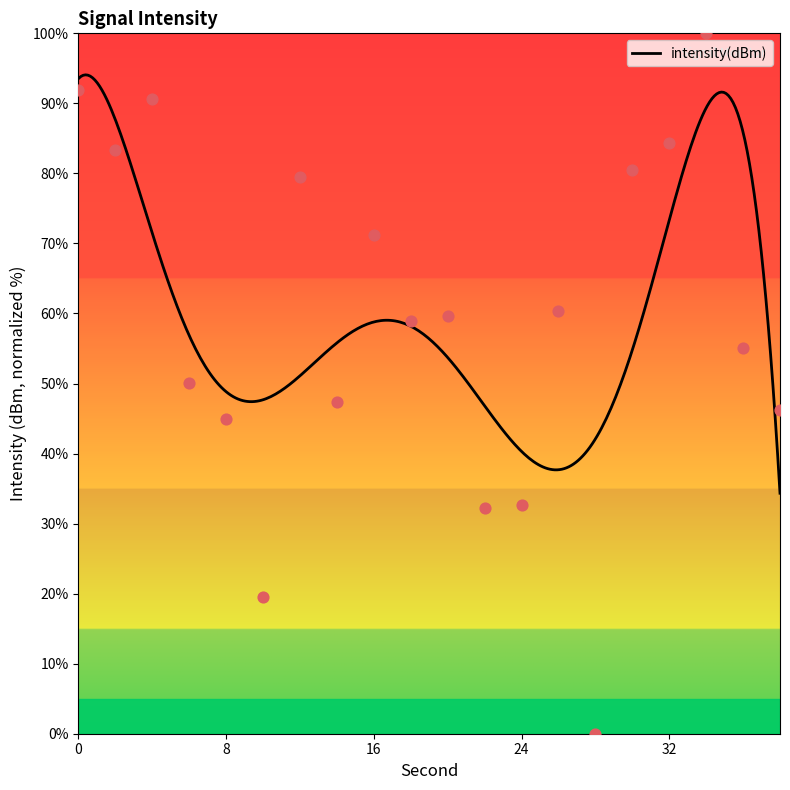

What is the ratio of the value at 16 to the value at 24?

2.2